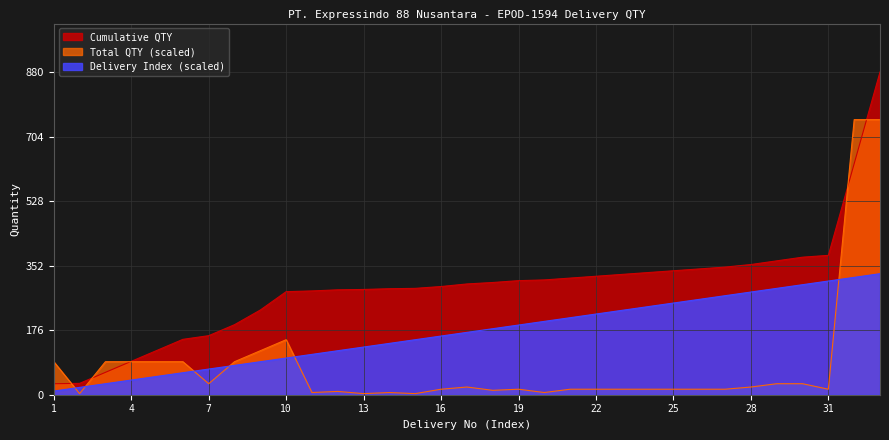

How many times do Total QTY and Delivery Index cross each other?

6